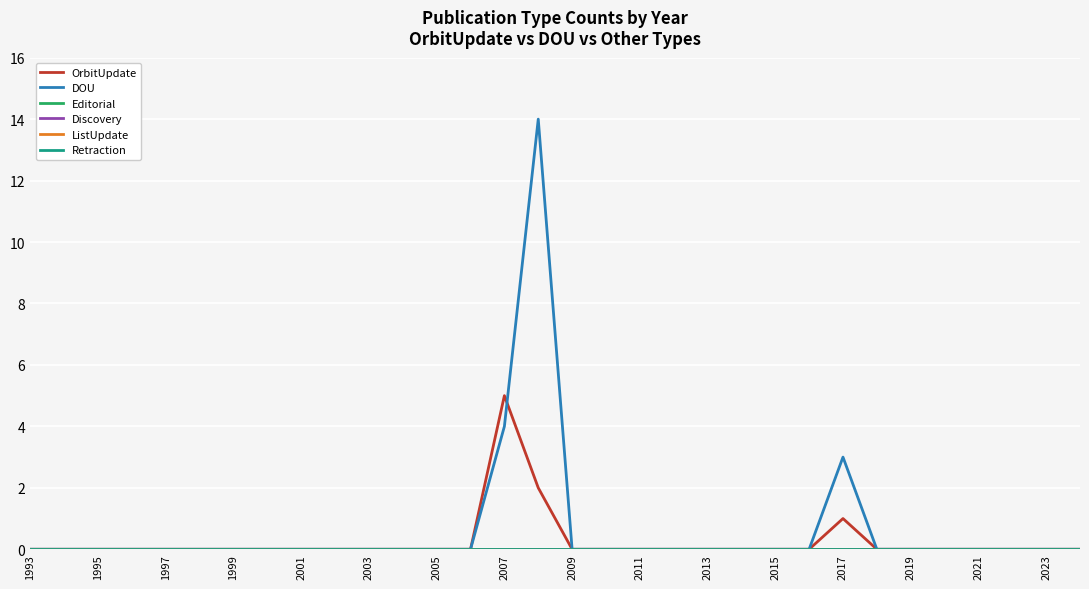

Does the chart have visible grid lines?

Yes